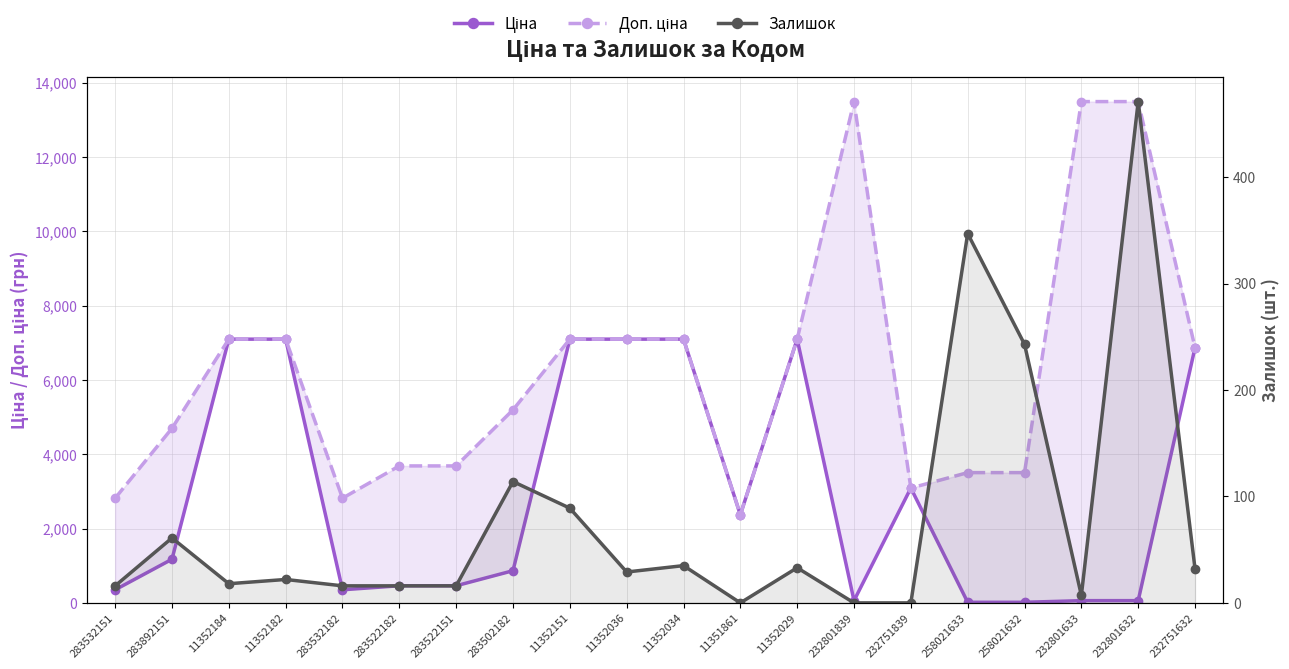

What is the sum of all Залишок values?

1565.0